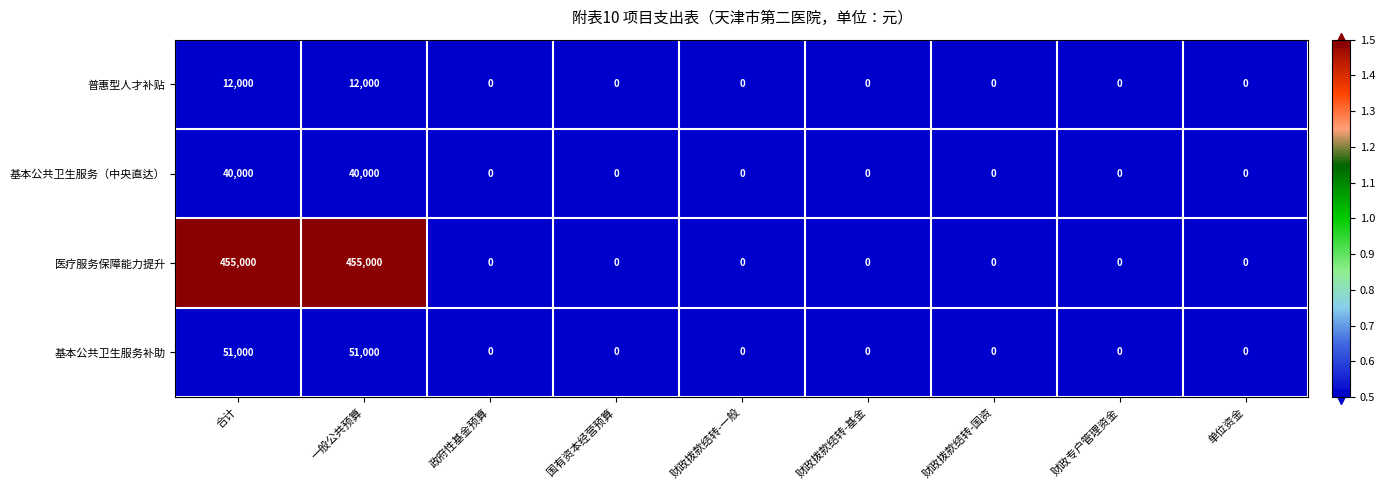

List the series in order of their peak value, highest first.

医疗服务保障能力提升, 基本公共卫生服务补助, 基本公共卫生服务（中央直达）, 普惠型人才补贴